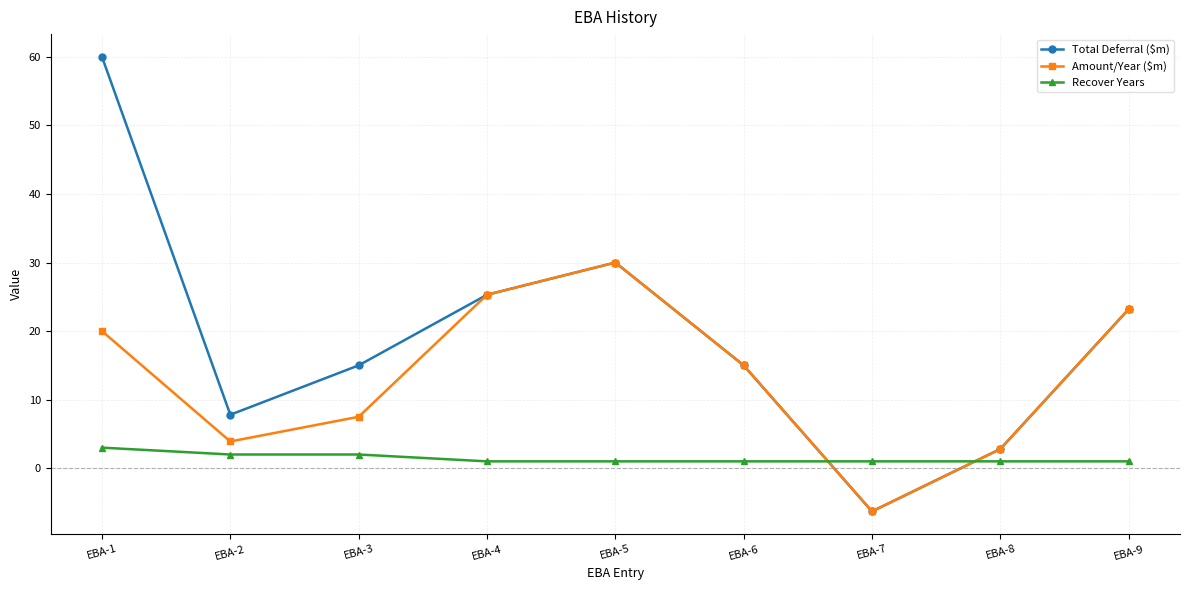

True or false: Total Deferral ($m) has more than 0 interior local peaks.

True